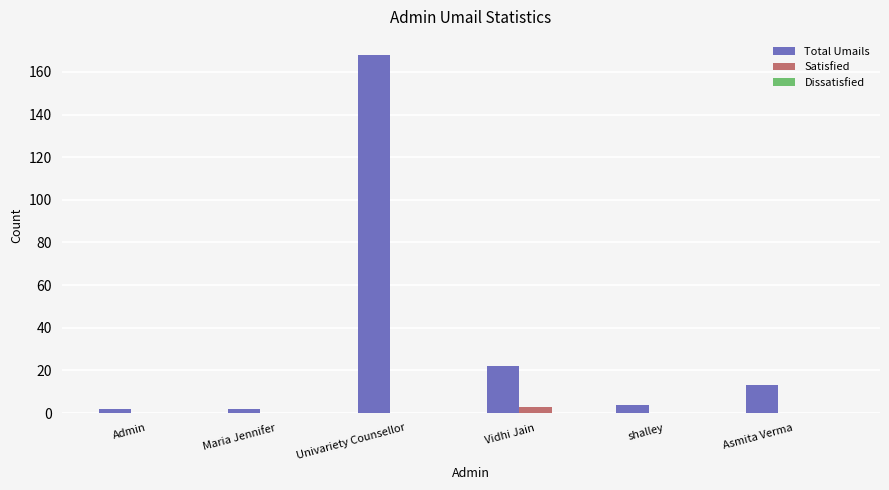

What is the total value across all series at Vidhi Jain?

25